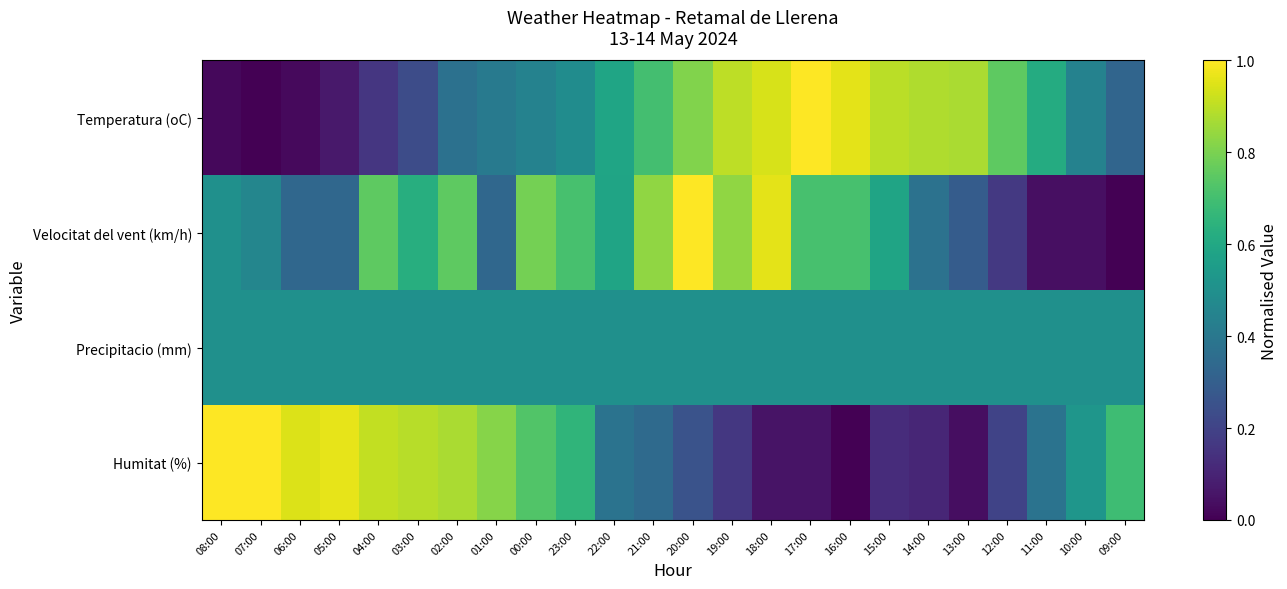

Reading left to right, transcribe all the data shown in this chart.

Temperatura (oC): 08:00=0.0	07:00=0.0	06:00=0.0	05:00=0.1	04:00=0.2	03:00=0.2	02:00=0.4	01:00=0.4	00:00=0.4	23:00=0.5	22:00=0.6	21:00=0.7	20:00=0.8	19:00=0.9	18:00=0.9	17:00=1.0	16:00=1.0	15:00=0.9	14:00=0.9	13:00=0.9	12:00=0.8	11:00=0.6	10:00=0.4	09:00=0.3
Velocitat del vent (km/h): 08:00=0.5	07:00=0.5	06:00=0.3	05:00=0.3	04:00=0.8	03:00=0.6	02:00=0.8	01:00=0.3	00:00=0.8	23:00=0.7	22:00=0.6	21:00=0.8	20:00=1.0	19:00=0.8	18:00=1.0	17:00=0.7	16:00=0.7	15:00=0.6	14:00=0.4	13:00=0.3	12:00=0.2	11:00=0.0	10:00=0.0	09:00=0.0
Precipitacio (mm): 08:00=0.5	07:00=0.5	06:00=0.5	05:00=0.5	04:00=0.5	03:00=0.5	02:00=0.5	01:00=0.5	00:00=0.5	23:00=0.5	22:00=0.5	21:00=0.5	20:00=0.5	19:00=0.5	18:00=0.5	17:00=0.5	16:00=0.5	15:00=0.5	14:00=0.5	13:00=0.5	12:00=0.5	11:00=0.5	10:00=0.5	09:00=0.5
Humitat (%): 08:00=1.0	07:00=1.0	06:00=0.9	05:00=1.0	04:00=0.9	03:00=0.9	02:00=0.9	01:00=0.8	00:00=0.7	23:00=0.7	22:00=0.4	21:00=0.3	20:00=0.3	19:00=0.2	18:00=0.1	17:00=0.1	16:00=0.0	15:00=0.1	14:00=0.1	13:00=0.0	12:00=0.2	11:00=0.4	10:00=0.5	09:00=0.7